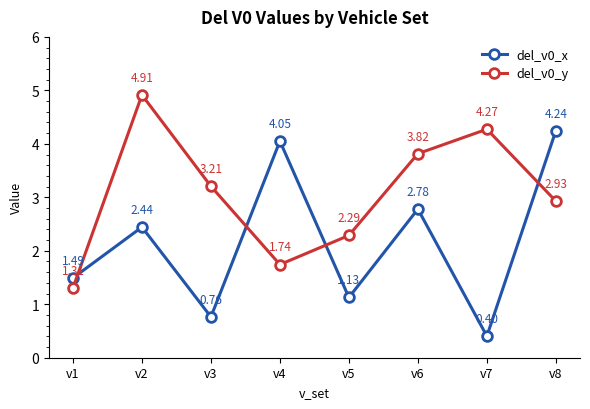

Which series changed the most between v1 and v2?

del_v0_y